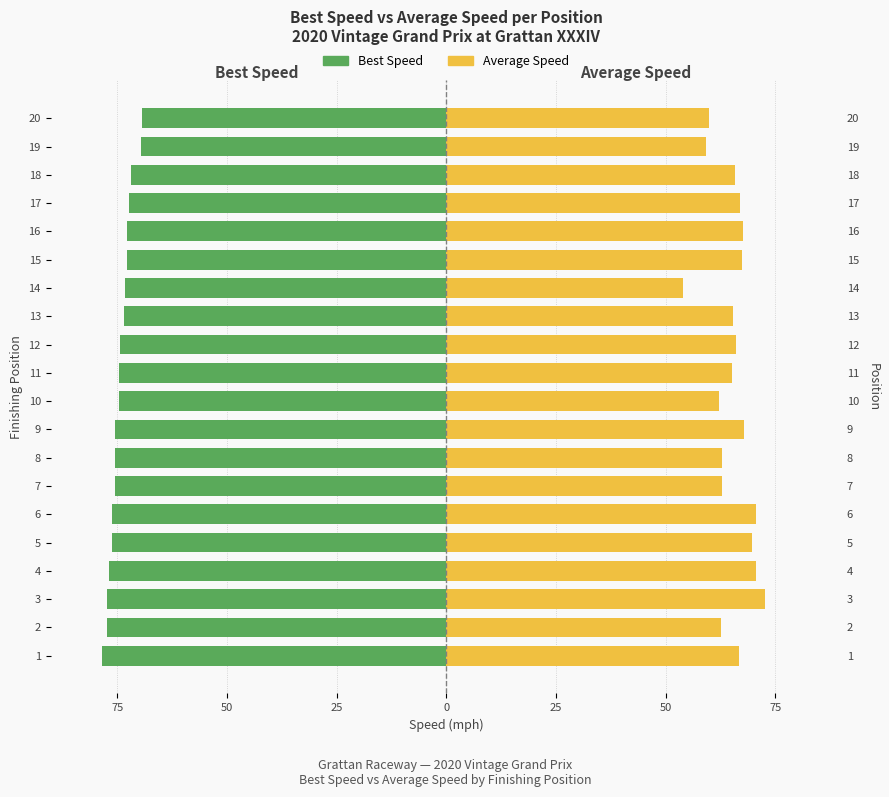

What is the average value of the Best Speed series?

-74.4